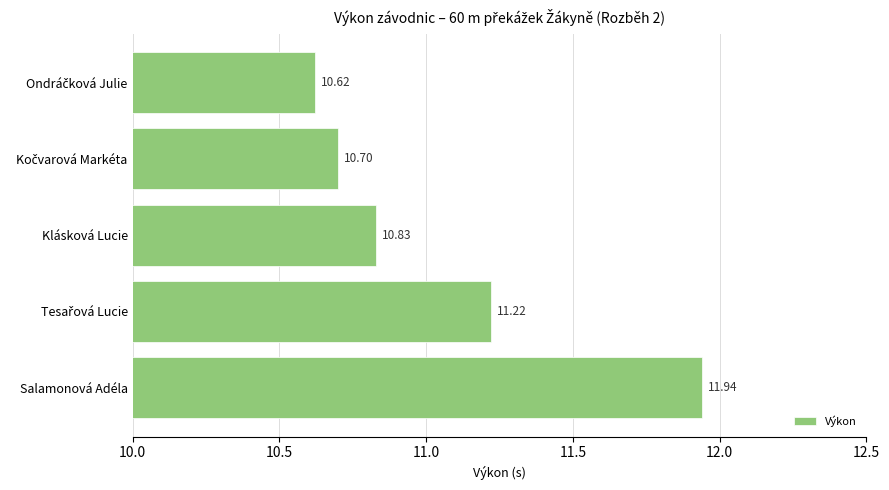

Where is the data nearest to the value 11?

Klásková Lucie